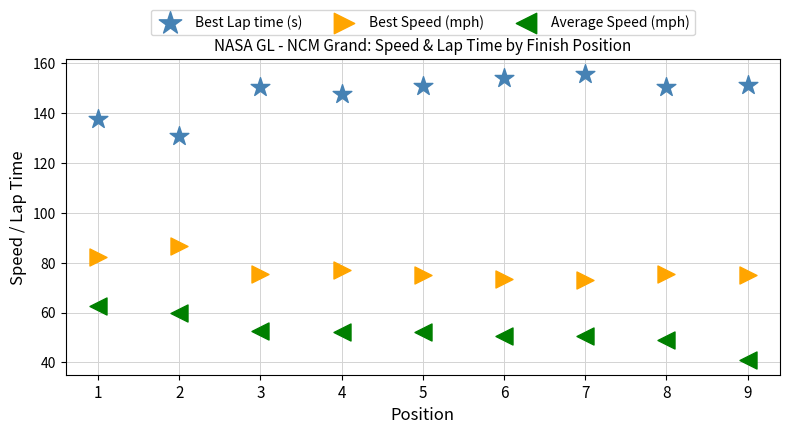

Across all data points, what is the range of Y values (max minus min)?

114.8